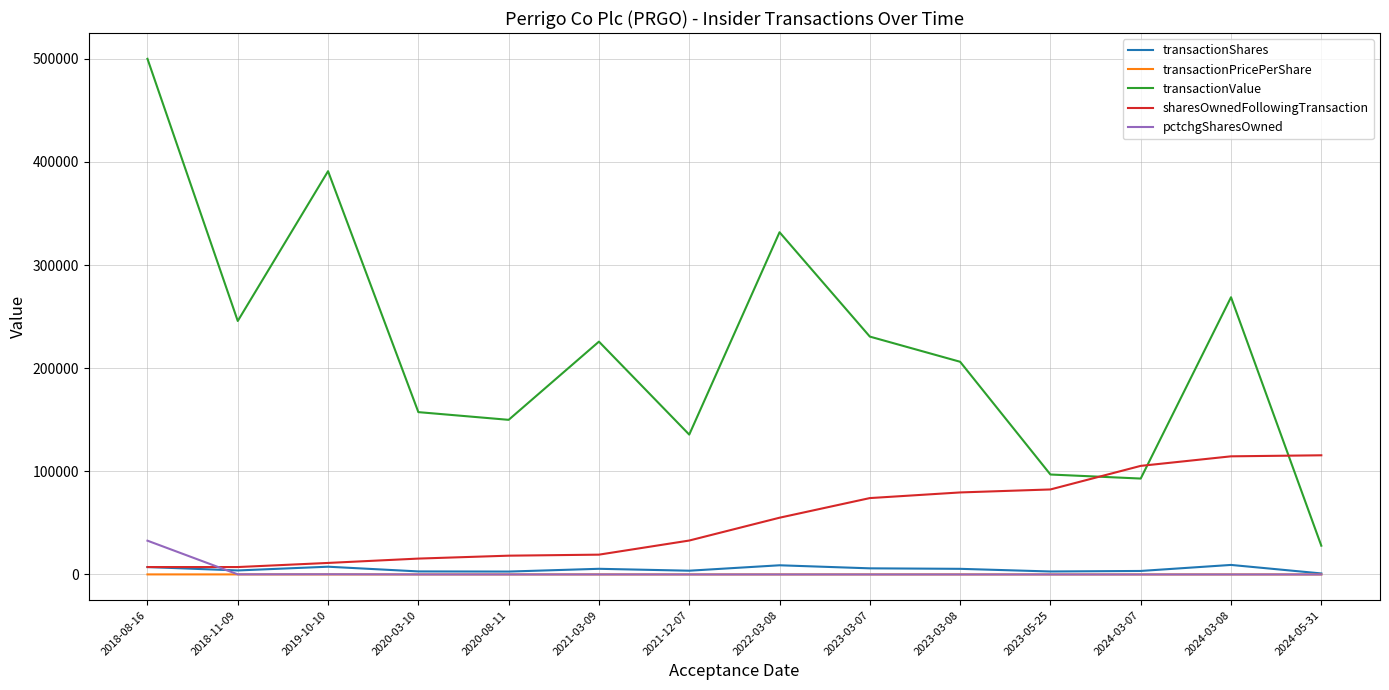

Which series has the largest total across all categories?

transactionValue